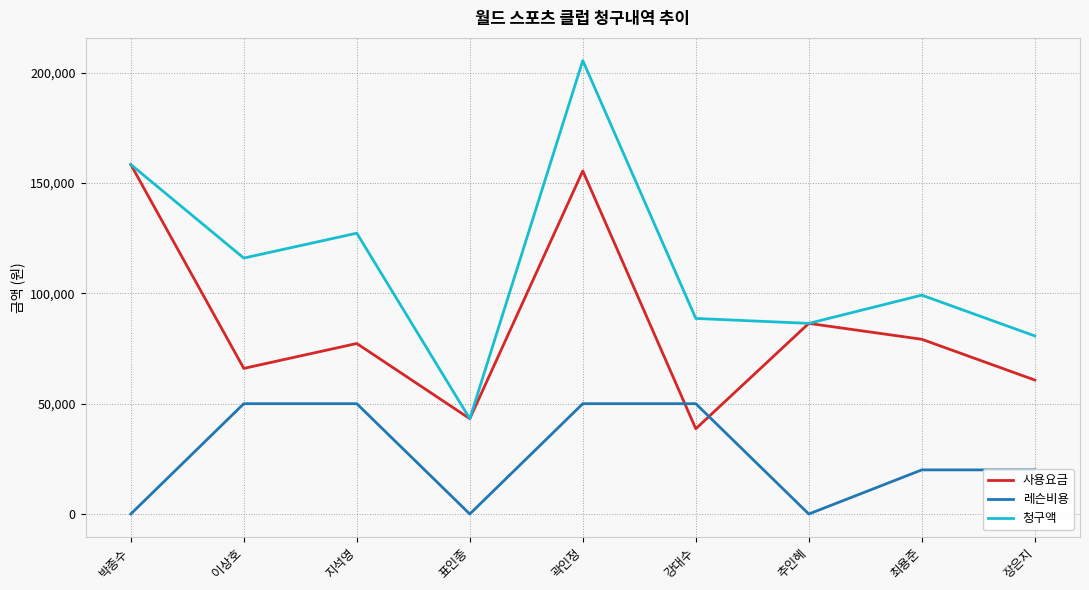

How many lines are shown in the chart?

3